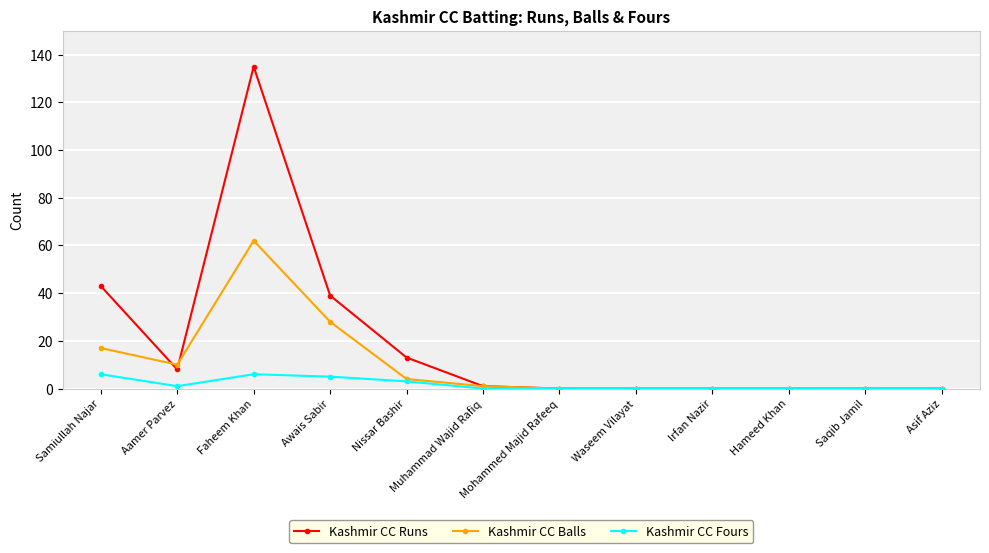

Is the value of Kashmir CC Fours at Irfan Nazir greater than the value of Kashmir CC Runs at Awais Sabir?

No